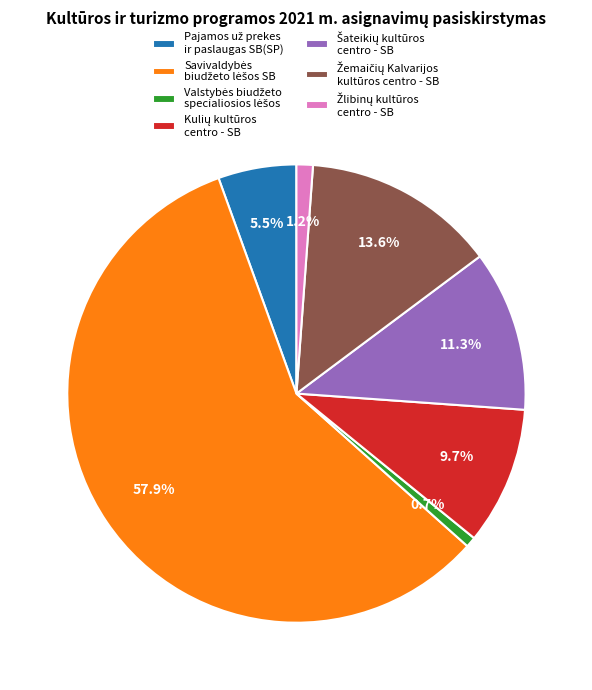

Is there any slice that represents more than half of the pie?

Yes